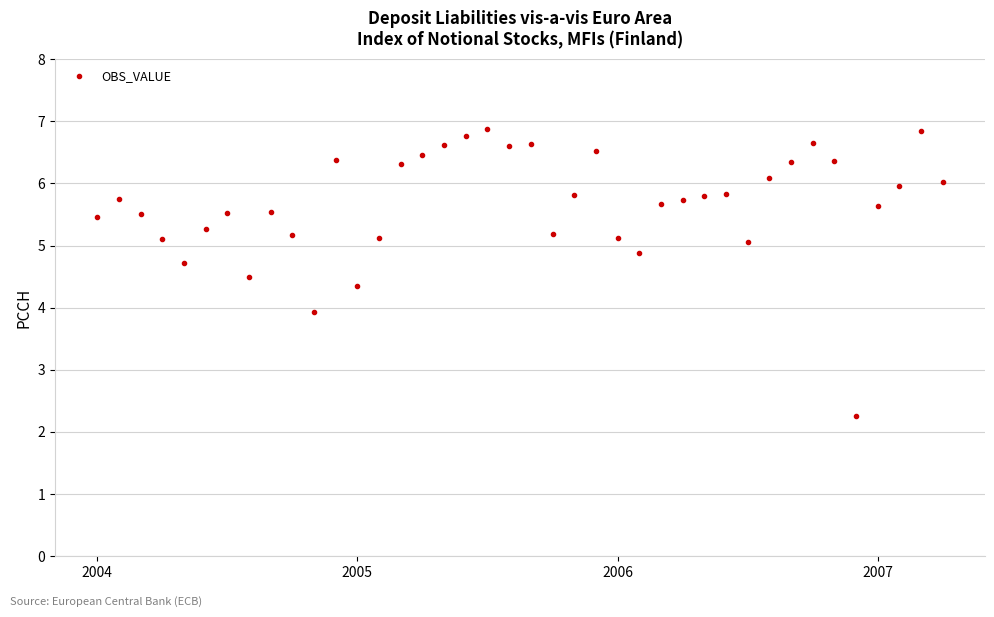

What is the average value?

5.7